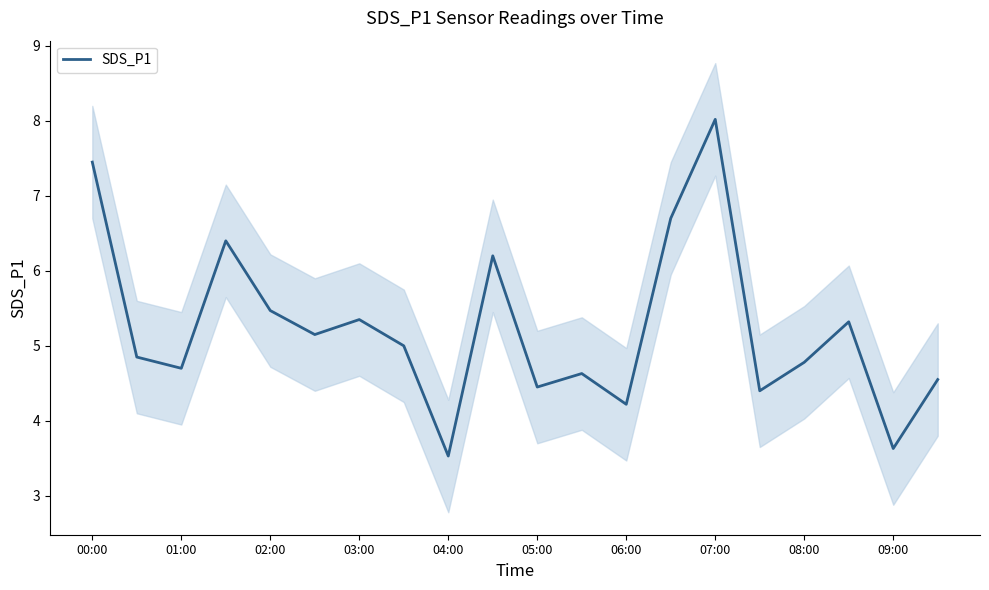

True or false: the data shows 4.4 at 15.

True